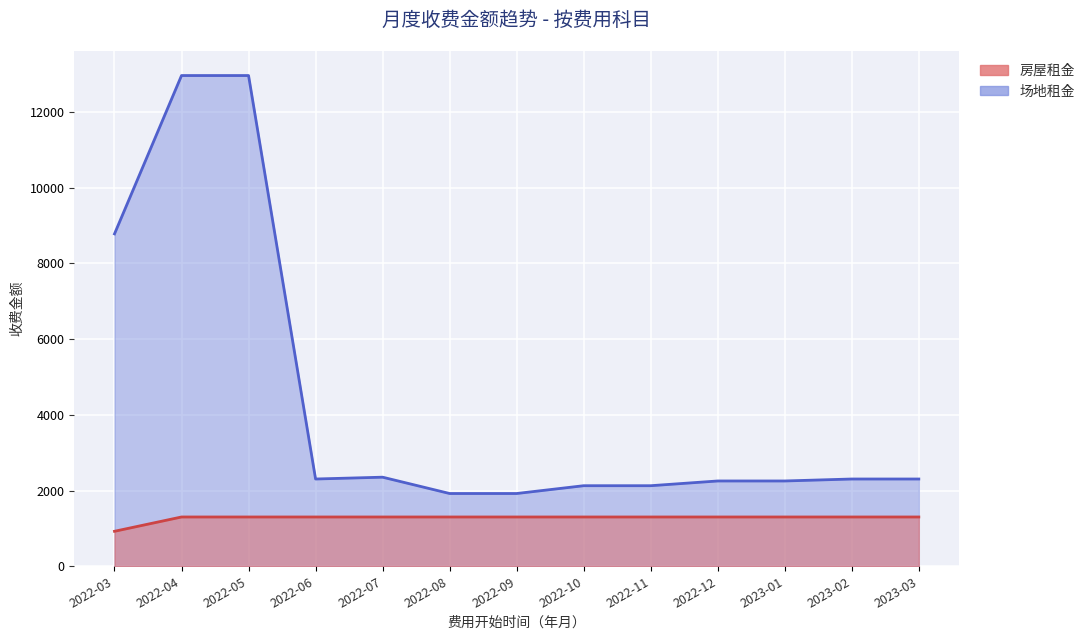

What is the minimum value shown in the chart?

924